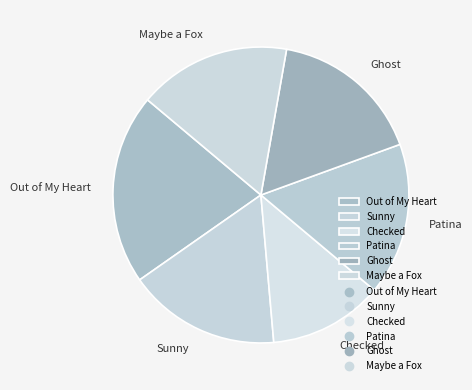

How many slices are in this pie chart?

6